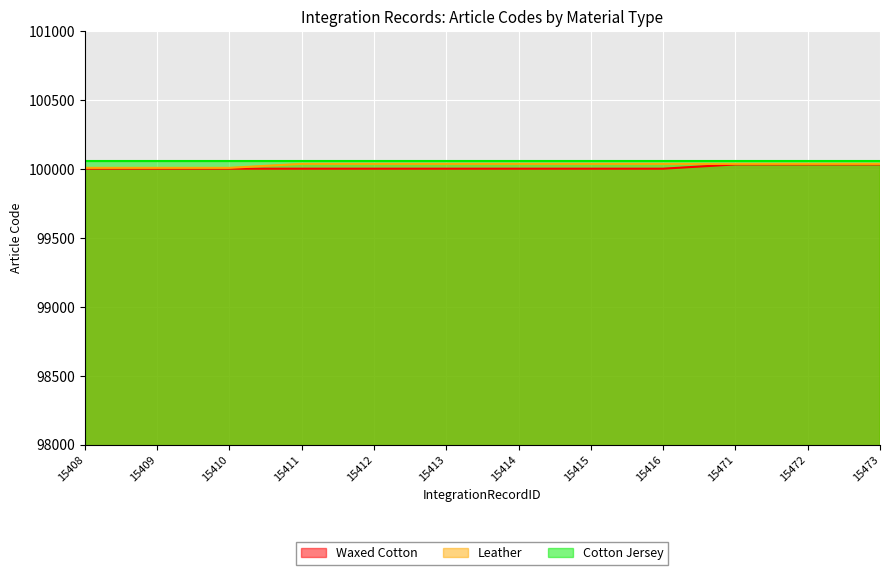

Which has a higher value, 15408 or 15416?

15408